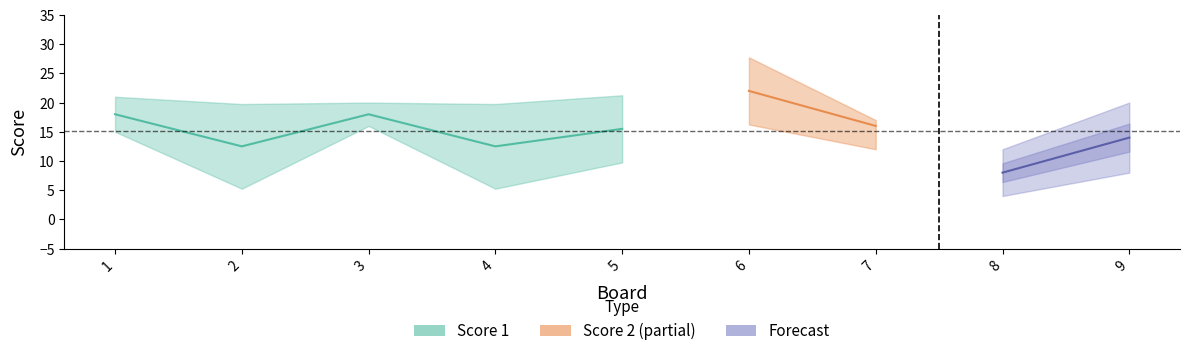

Between 2 and 4, which series saw the biggest shift?

Score 1